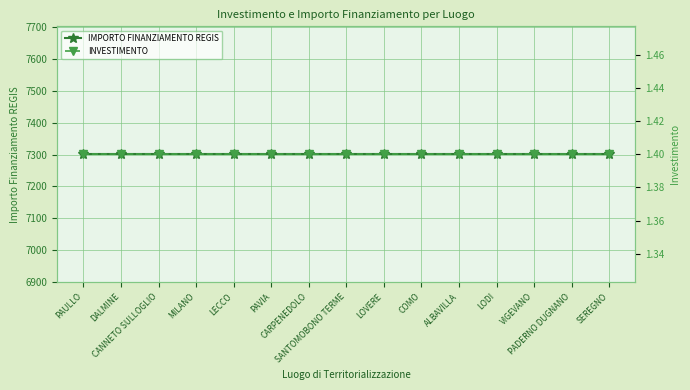

Reading right to left, list all the values displayed in this chart.

IMPORTO FINANZIAMENTO REGIS: SEREGNO=7301.0	PADERNO DUGNANO=7301.0	VIGEVANO=7301.0	LODI=7301.0	ALBAVILLA=7301.0	COMO=7301.0	LOVERE=7301.0	SANTOMOBONO TERME=7301.0	CARPENEDOLO=7301.0	PAVIA=7301.0	LECCO=7301.0	MILANO=7301.0	CANNETO SULLOGLIO=7301.0	DALMINE=7301.0	PAULLO=7301.0
INVESTIMENTO: SEREGNO=1.4	PADERNO DUGNANO=1.4	VIGEVANO=1.4	LODI=1.4	ALBAVILLA=1.4	COMO=1.4	LOVERE=1.4	SANTOMOBONO TERME=1.4	CARPENEDOLO=1.4	PAVIA=1.4	LECCO=1.4	MILANO=1.4	CANNETO SULLOGLIO=1.4	DALMINE=1.4	PAULLO=1.4